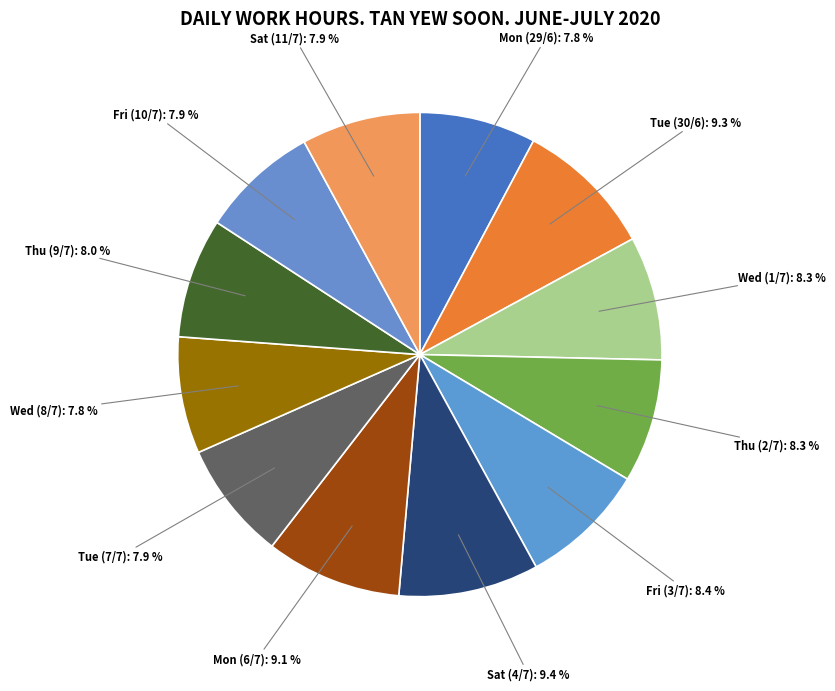

Is it true that Mon (6/7) is 1% of the pie?

False